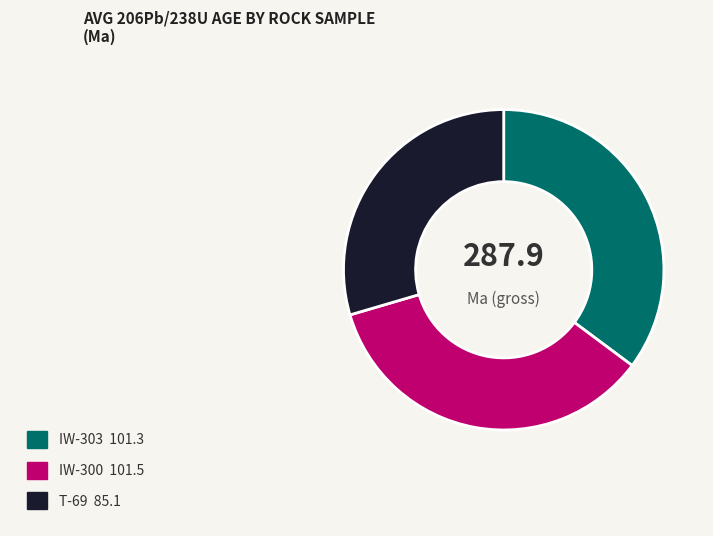

Does any single category account for the majority?

No